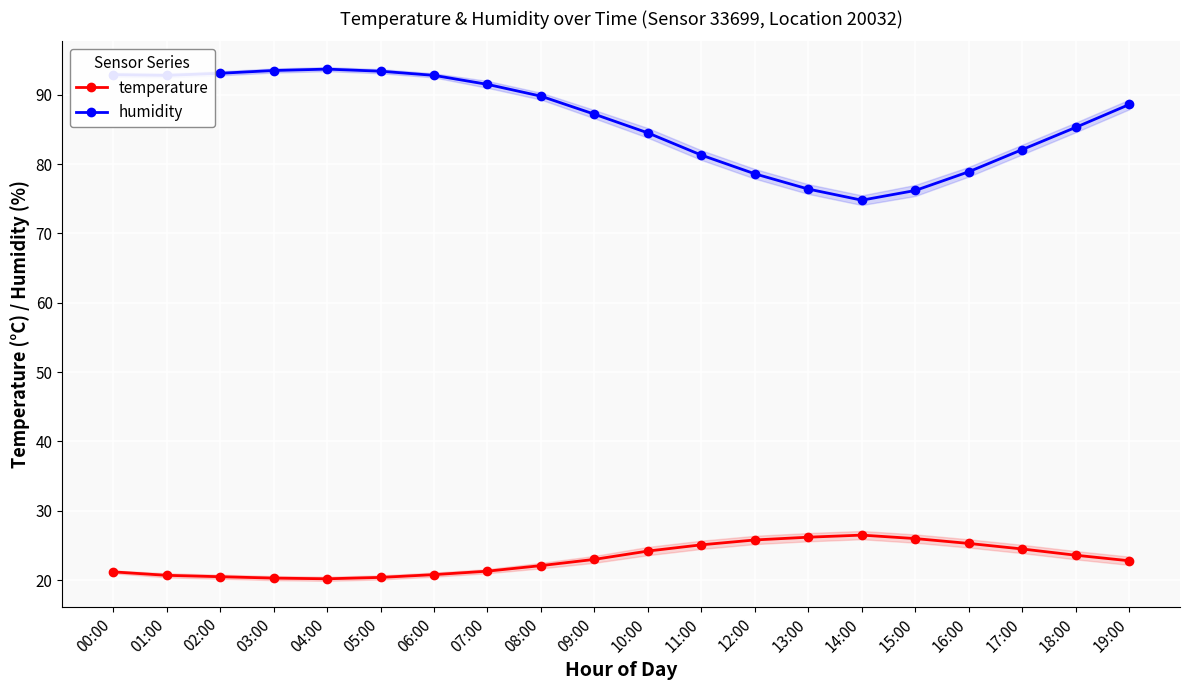

How many data points does each series have?

20